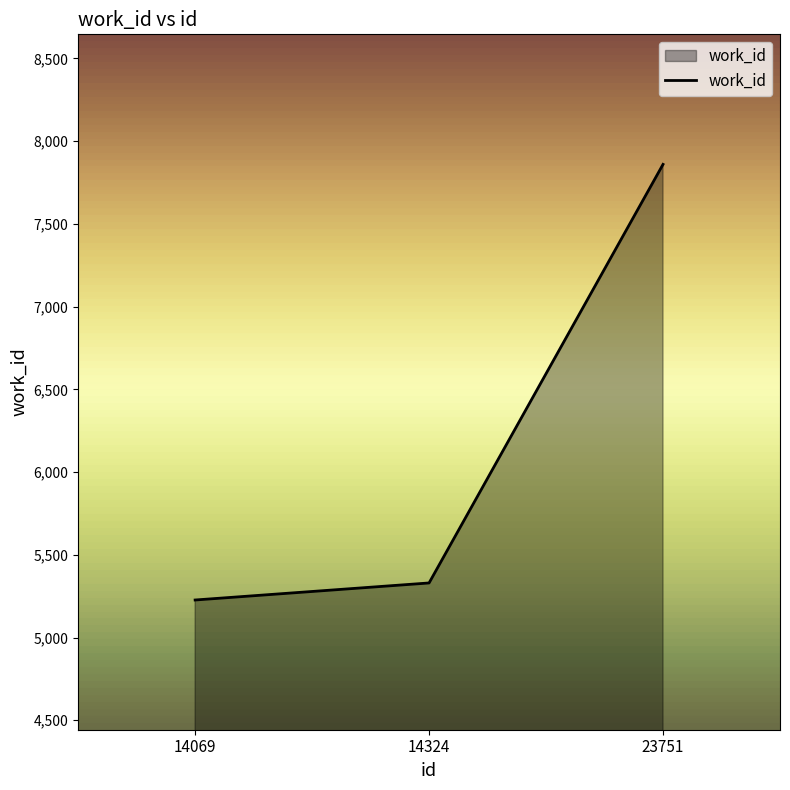

How many lines are shown in the chart?

1